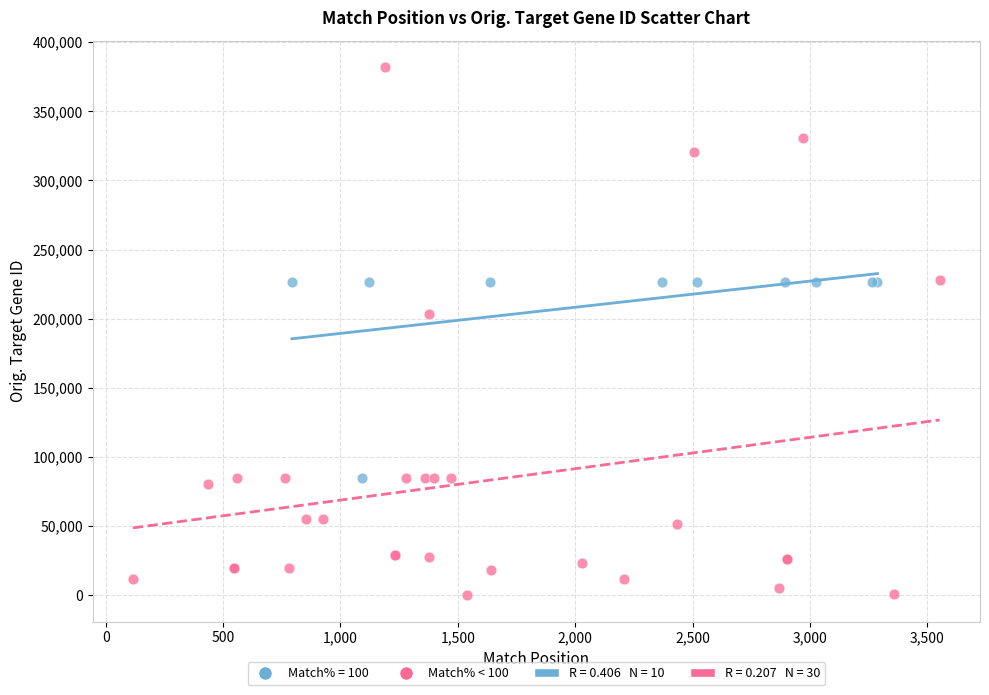

Which series has the widest spread of Y values?

Match% < 100